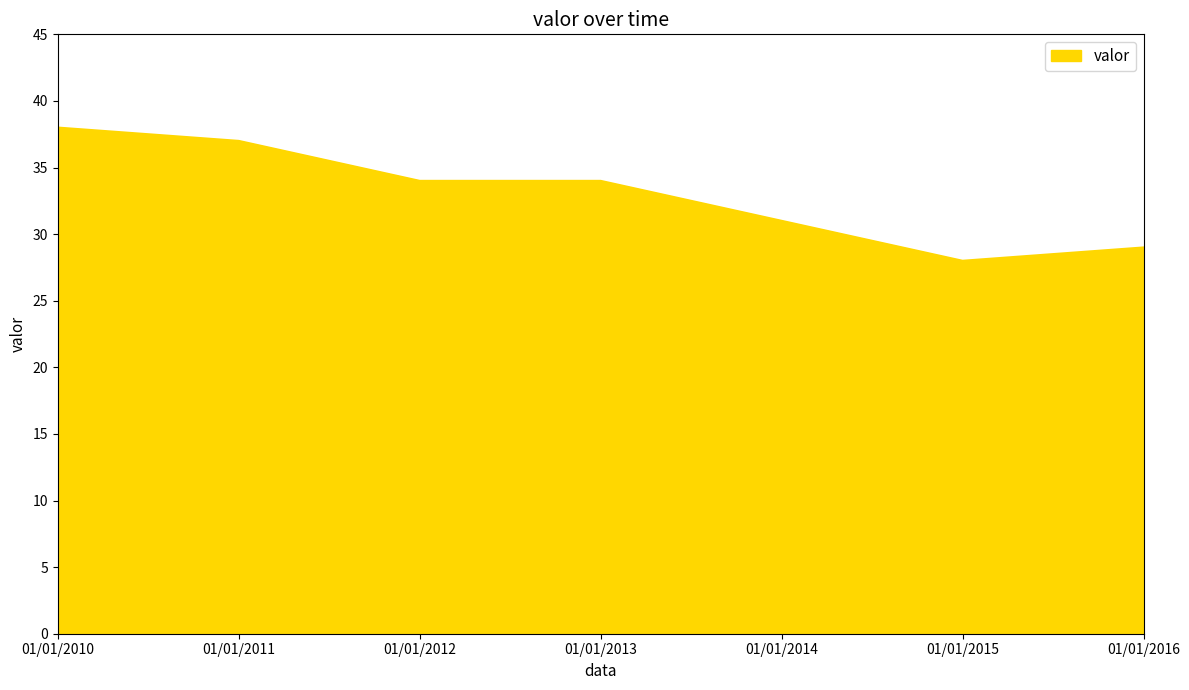

What is the average value?

33